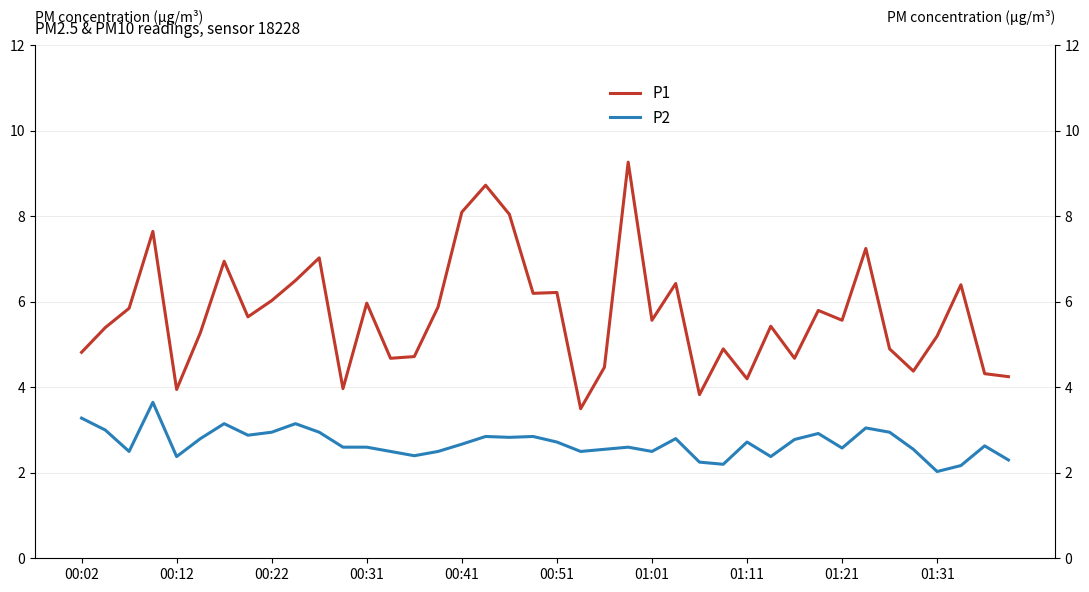

Rank the series by their maximum value, from lowest to highest.

P2, P1